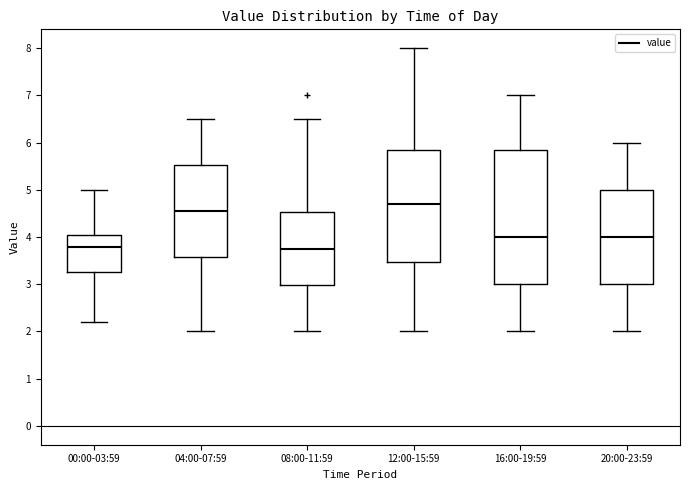

Reading left to right, transcribe this box plot: for each box, give where its median line is, the range the box spans, and where its two whiskers end, as read against the y-axis. The values are not printed on the chart, so give them approximately, as read against the axis.

00:00-03:59: median 3.8, box 3.3 to 4.0, whiskers 2.2 to 5.0
04:00-07:59: median 4.6, box 3.6 to 5.5, whiskers 2.0 to 6.5
08:00-11:59: median 3.8, box 3.0 to 4.5, whiskers 2.0 to 6.5
12:00-15:59: median 4.7, box 3.5 to 5.9, whiskers 2.0 to 8.0
16:00-19:59: median 4.0, box 3.0 to 5.9, whiskers 2.0 to 7.0
20:00-23:59: median 4.0, box 3.0 to 5.0, whiskers 2.0 to 6.0